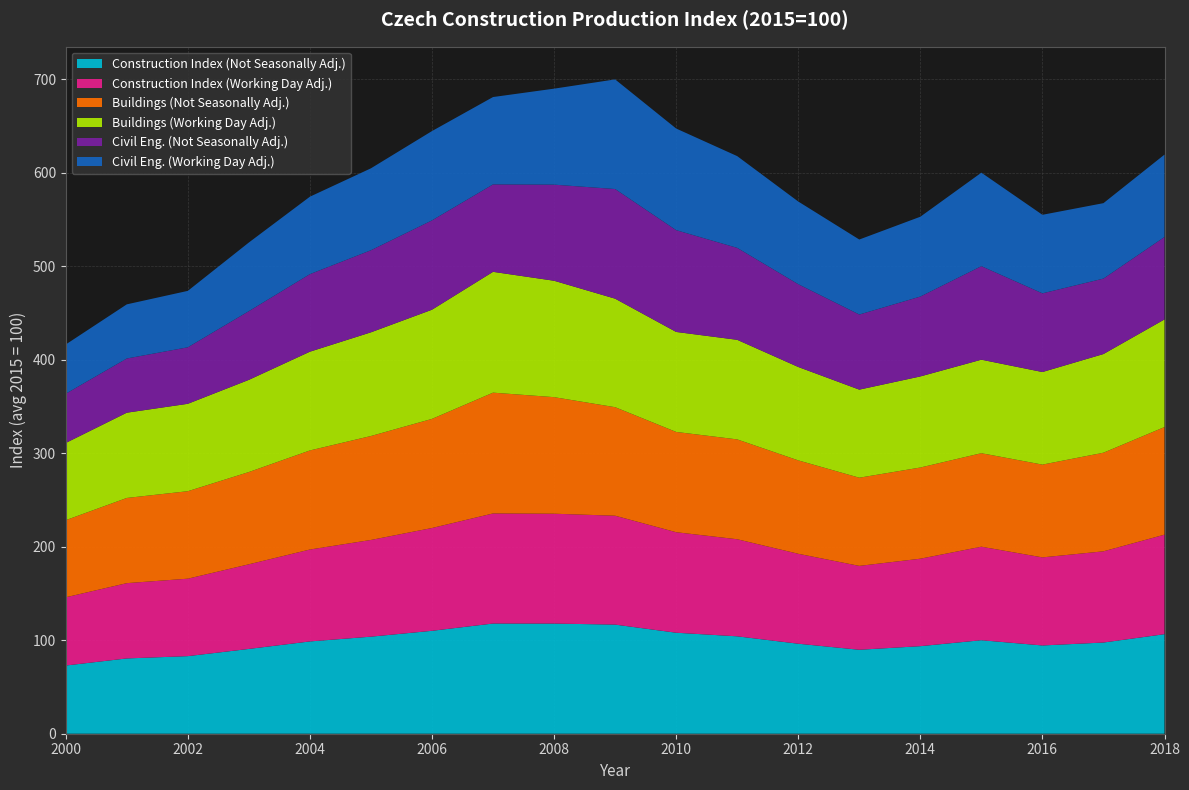

Reading right to left, list all the values displayed in this chart.

Construction Index (Not Seasonally Adj.): 106.5	97.5	94.4	100.0	93.6	89.8	96.2	104.2	108.0	116.7	117.8	117.8	110.1	103.8	98.7	90.7	83.0	80.5	72.9
Construction Index (Working Day Adj.): 106.4	97.5	94.2	100.0	93.5	89.7	96.2	103.8	107.5	116.4	117.5	117.7	109.9	103.4	98.3	90.5	82.8	80.5	73.0
Buildings (Not Seasonally Adj.): 115.1	105.5	99.2	100.0	97.5	94.3	99.9	106.8	107.2	116.1	124.7	129.2	116.7	111.2	106.0	98.7	93.5	91.1	82.5
Buildings (Working Day Adj.): 115.1	105.5	99.0	100.0	97.4	94.2	99.9	106.5	106.9	116.0	124.5	129.2	116.7	110.9	105.6	98.6	93.5	91.2	82.6
Civil Eng. (Not Seasonally Adj.): 88.2	80.7	84.2	100.0	85.4	80.3	88.5	98.3	108.8	117.2	102.8	93.5	95.5	87.8	83.0	73.5	60.4	58.0	52.7
Civil Eng. (Working Day Adj.): 88.1	80.7	84.0	100.0	85.4	80.2	88.4	98.1	108.7	117.2	102.7	93.4	95.5	87.6	82.8	73.4	60.4	57.9	52.7